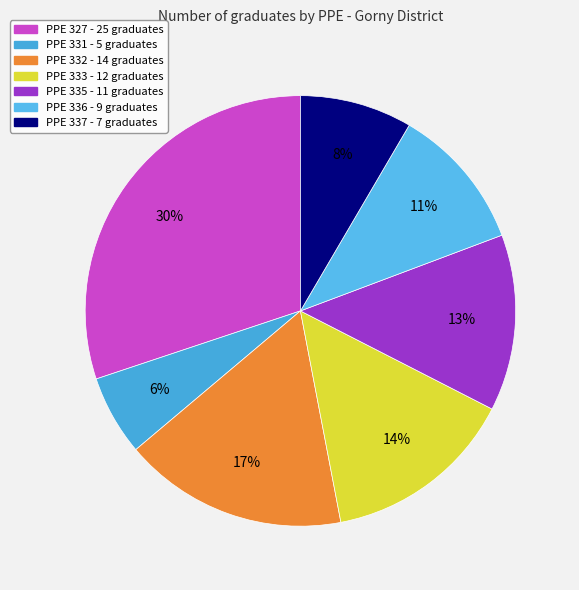

Rank the categories by value from highest to lowest.

PPE 327 - 25 graduates, PPE 332 - 14 graduates, PPE 333 - 12 graduates, PPE 335 - 11 graduates, PPE 336 - 9 graduates, PPE 337 - 7 graduates, PPE 331 - 5 graduates